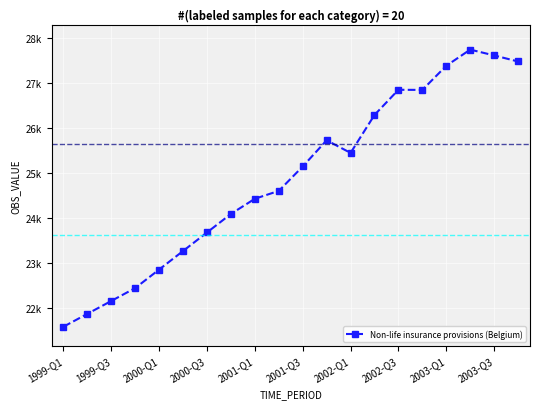

Does the chart have visible grid lines?

Yes